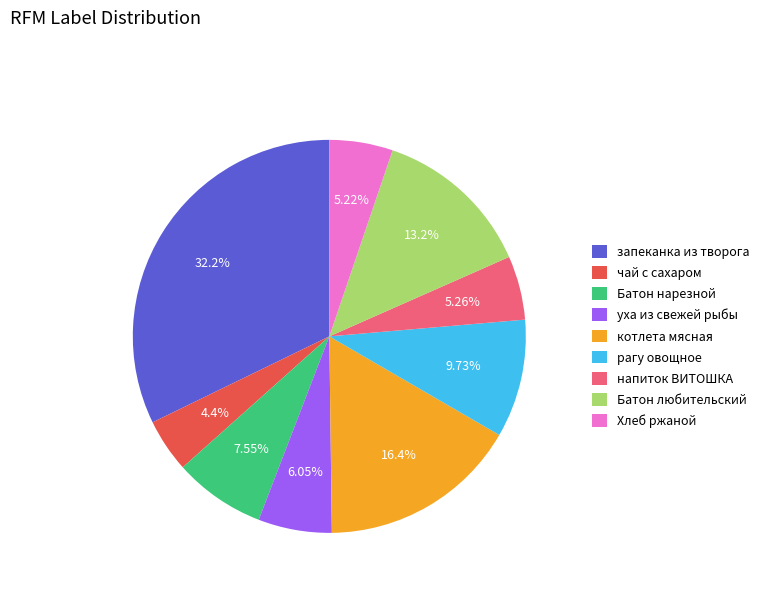

Is there any slice that represents more than half of the pie?

No